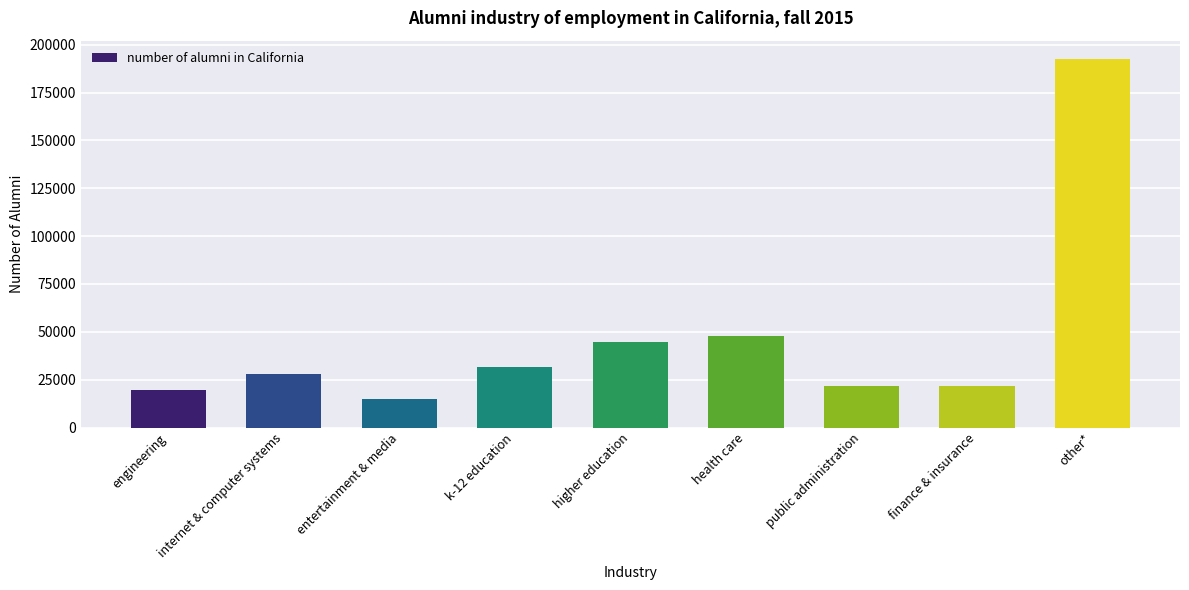

What is the change in value from higher education to public administration?

-23235